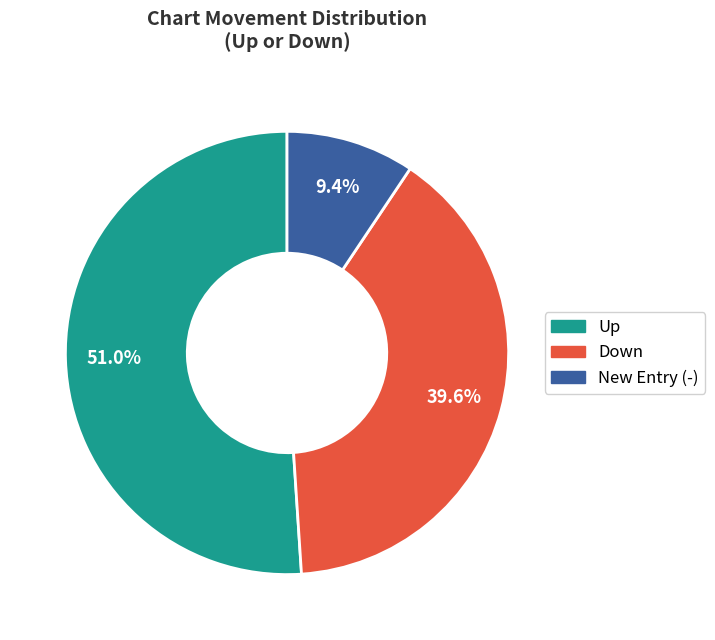

Is there any slice that represents more than half of the pie?

Yes